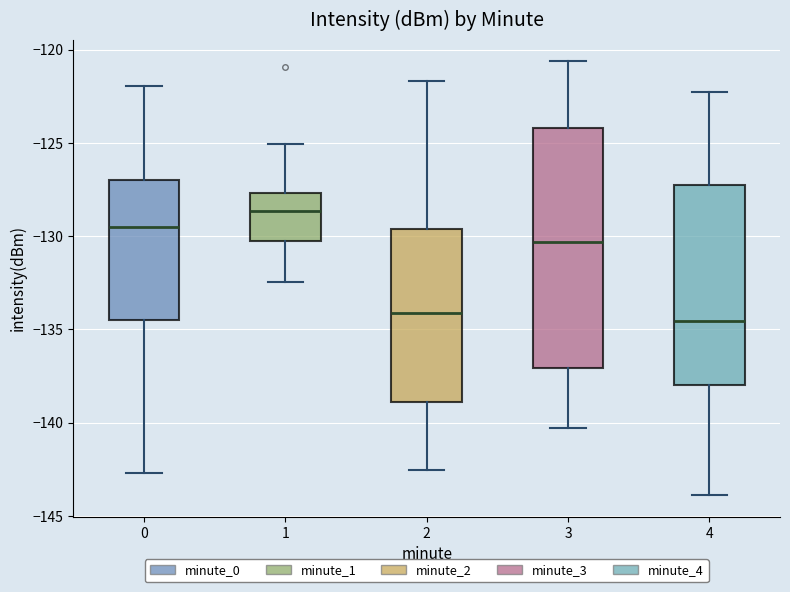

Reading left to right, transcribe this box plot: for each box, give where its median line is, the range the box spans, and where its two whiskers end, as read against the y-axis. The values are not printed on the chart, so give them approximately, as read against the axis.

0: median -129.5, box -134.5 to -127.0, whiskers -142.5 to -122.0
1: median -128.5, box -130.0 to -127.5, whiskers -132.5 to -125.0
2: median -134.0, box -139.0 to -129.5, whiskers -142.5 to -121.5
3: median -130.5, box -137.0 to -124.0, whiskers -140.5 to -120.5
4: median -134.5, box -138.0 to -127.5, whiskers -144.0 to -122.5